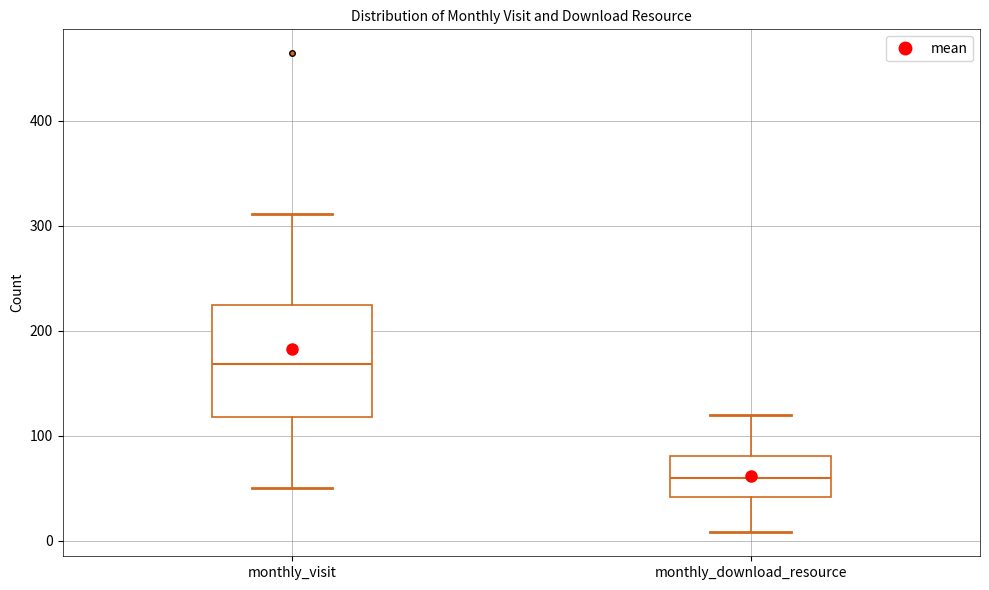

Reading left to right, read every box against the y-axis: the position of its median line, the range the box covers, and the ends of its whiskers. The values are not printed on the chart, so give them approximately, as read against the axis.

monthly_visit: median 170, box 120 to 220, whiskers 50 to 310
monthly_download_resource: median 60, box 40 to 80, whiskers 10 to 120